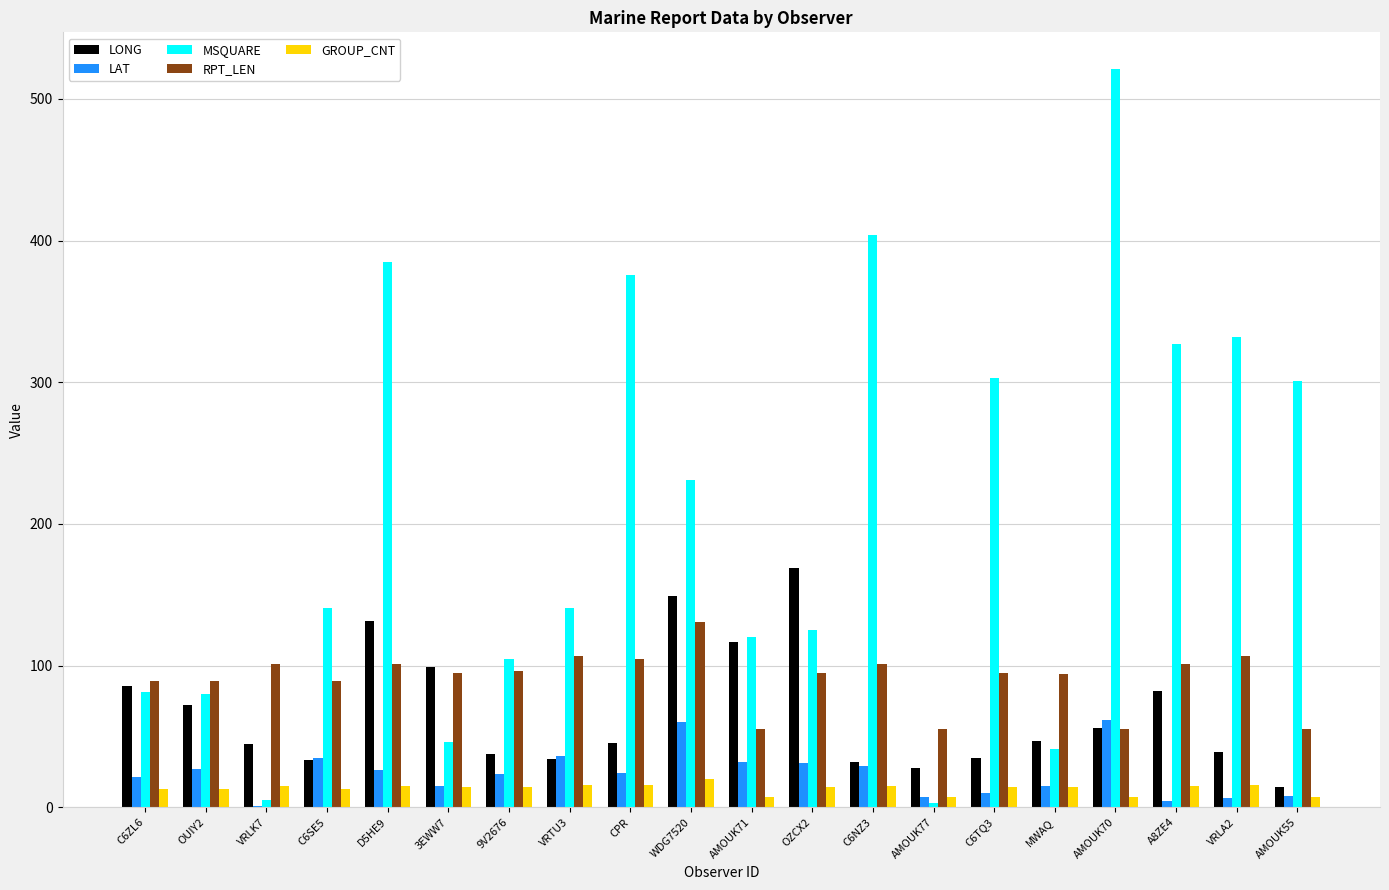

What is the sum of all MSQUARE values?

4068.0